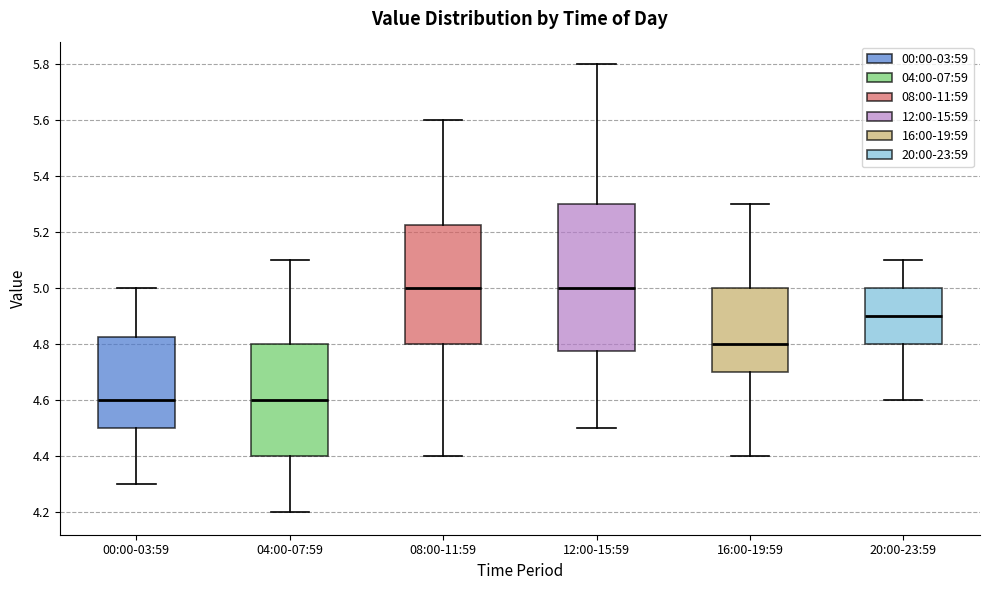

Where is the upper edge of the box for 20:00-23:59 on the y-axis? The values are not printed on the chart, so give them approximately, as read against the axis.

5.00